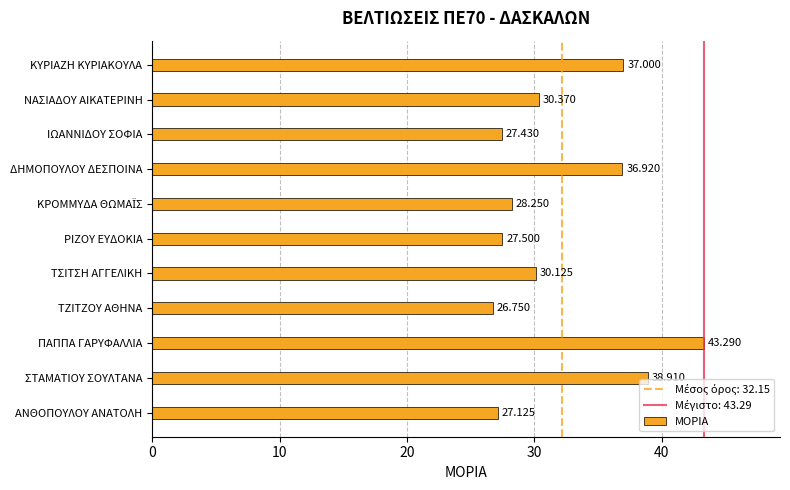

Which label corresponds to the smallest value in the chart?

ΤΖΙΤΖΟΥ ΑΘΗΝΑ